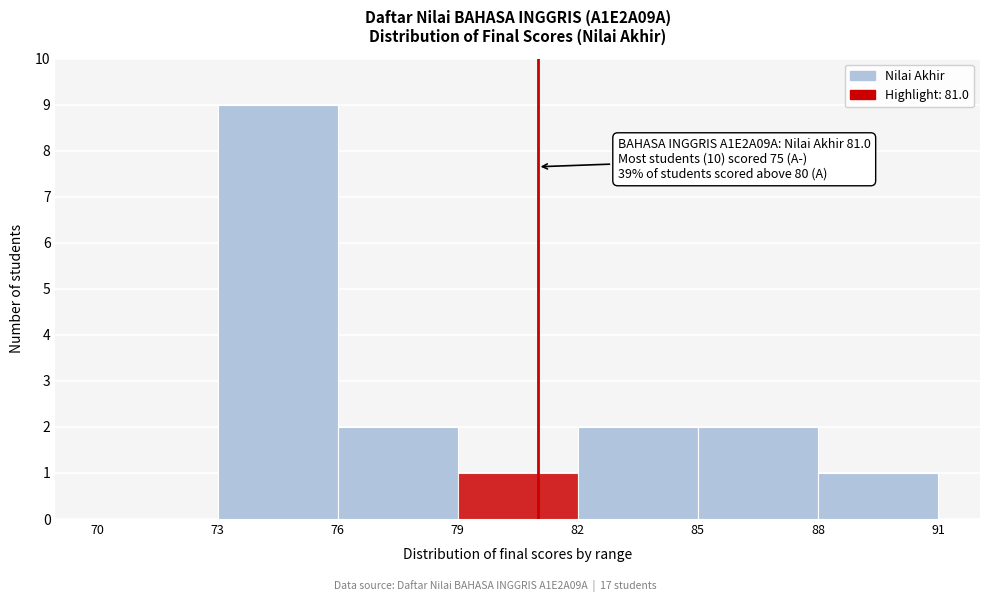

Over which range of the x-axis is the bar tallest?

73 to 76